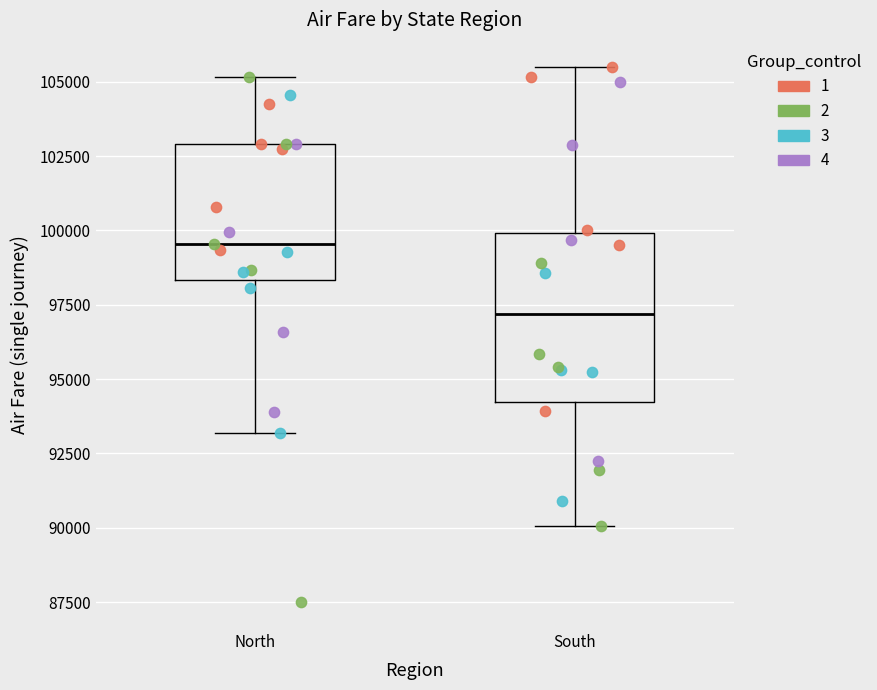

Reading left to right, read every box against the y-axis: the position of its median line, the range the box covers, and the ends of its whiskers. The values are not printed on the chart, so give them approximately, as read against the axis.

North: median 99500, box 98500 to 103000, whiskers 93000 to 105000
South: median 97000, box 94000 to 100000, whiskers 90000 to 105500